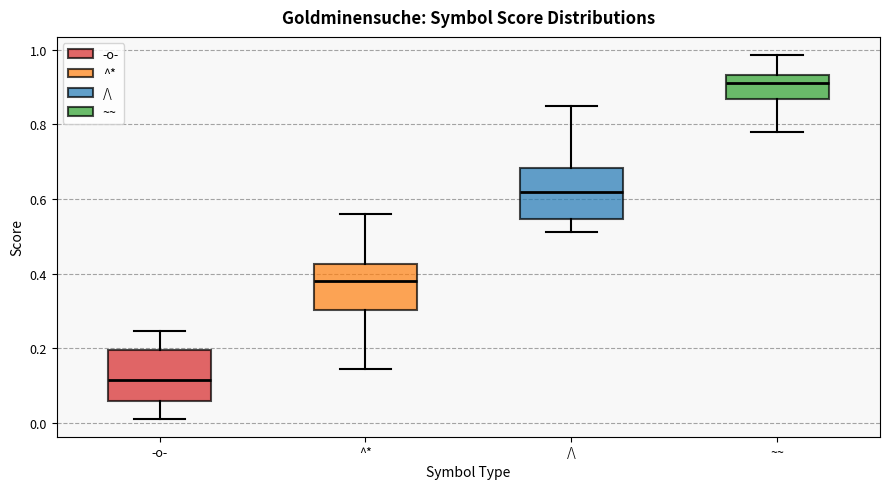

Which box has the lowest median line?

-o-